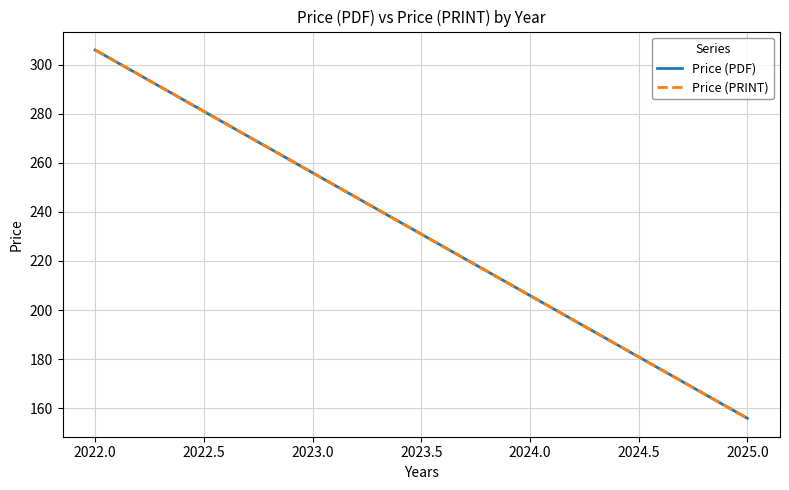

What is the minimum value shown in the chart?

155.9